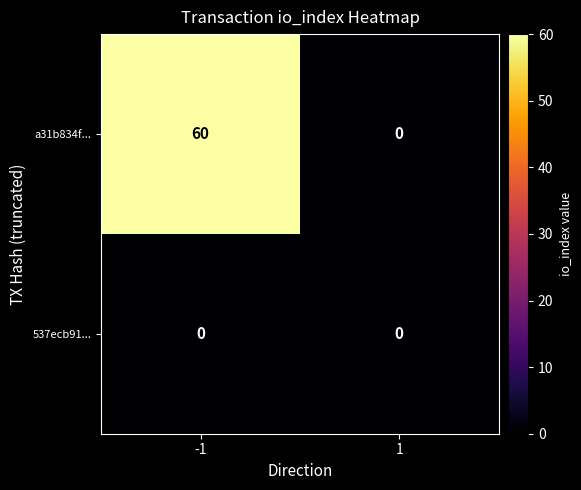

How many distinct data groups are displayed?

2